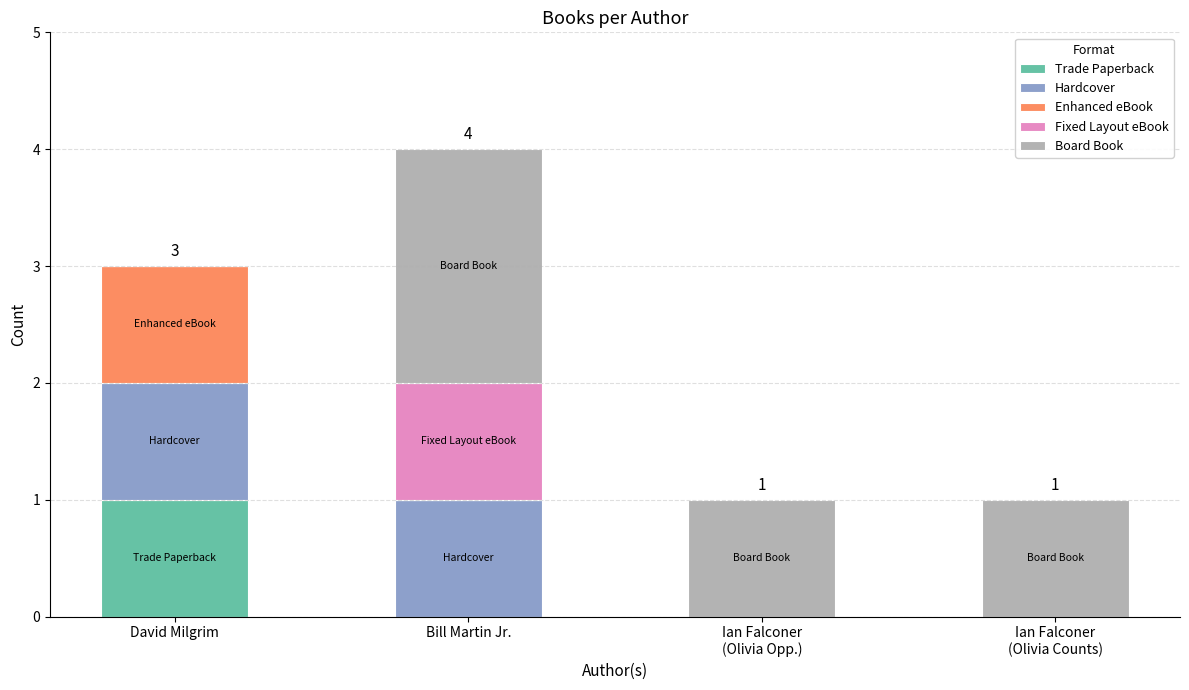

The Trade Paperback series shows 0 at Bill Martin Jr.. True or false?

True